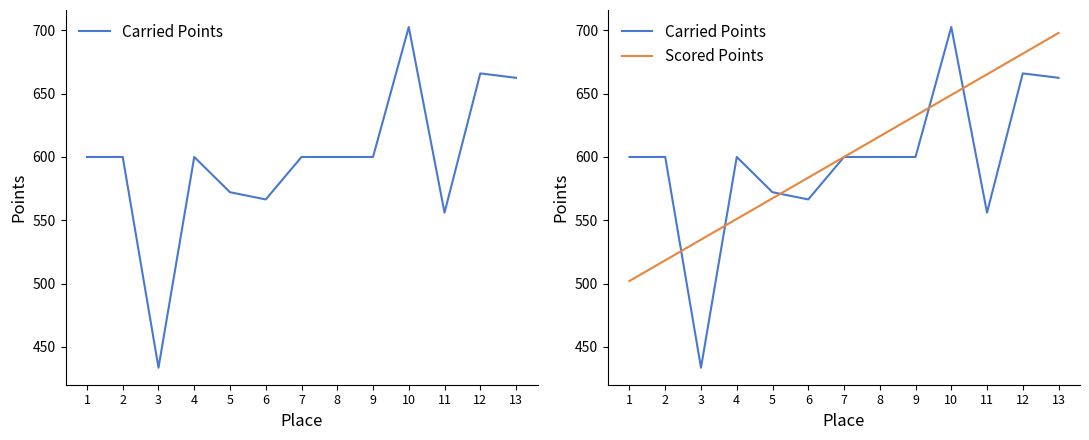

How many times do Scored Points and Carried Points cross each other?

5